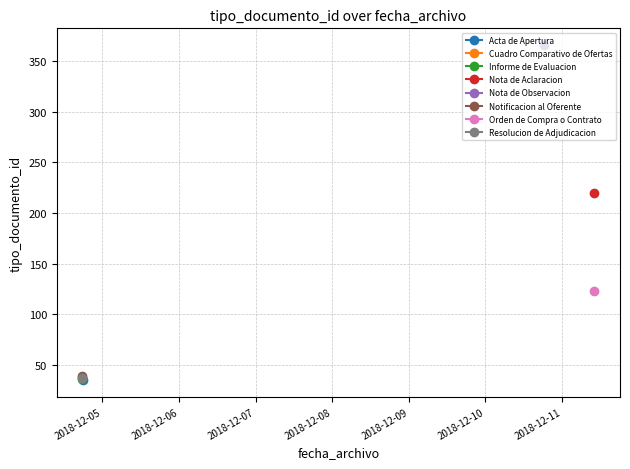

Read the value at 2018-12-11 10:09:41, to the nearest 5.

220